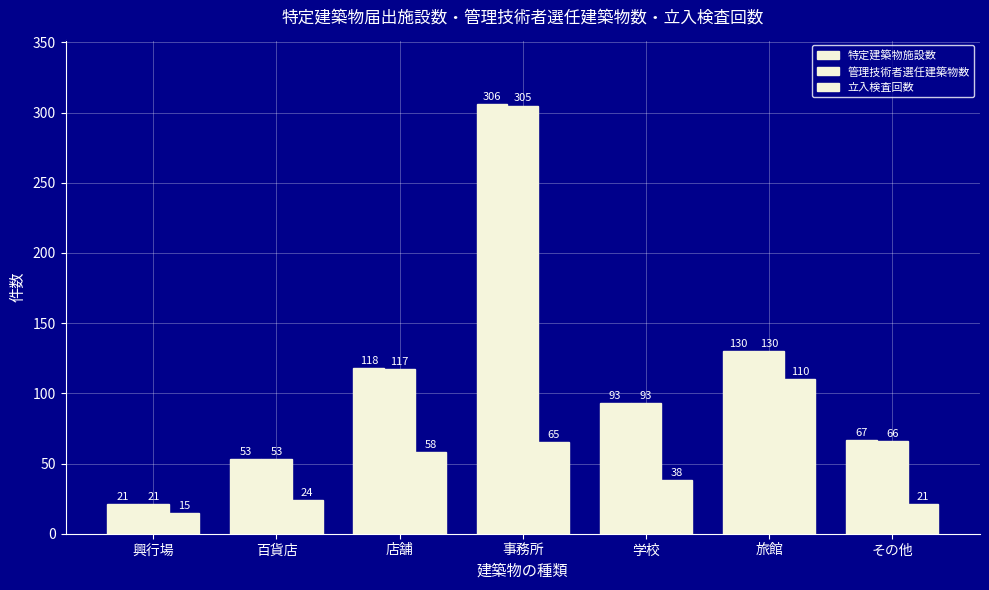

Count the number of categories in the chart.

7